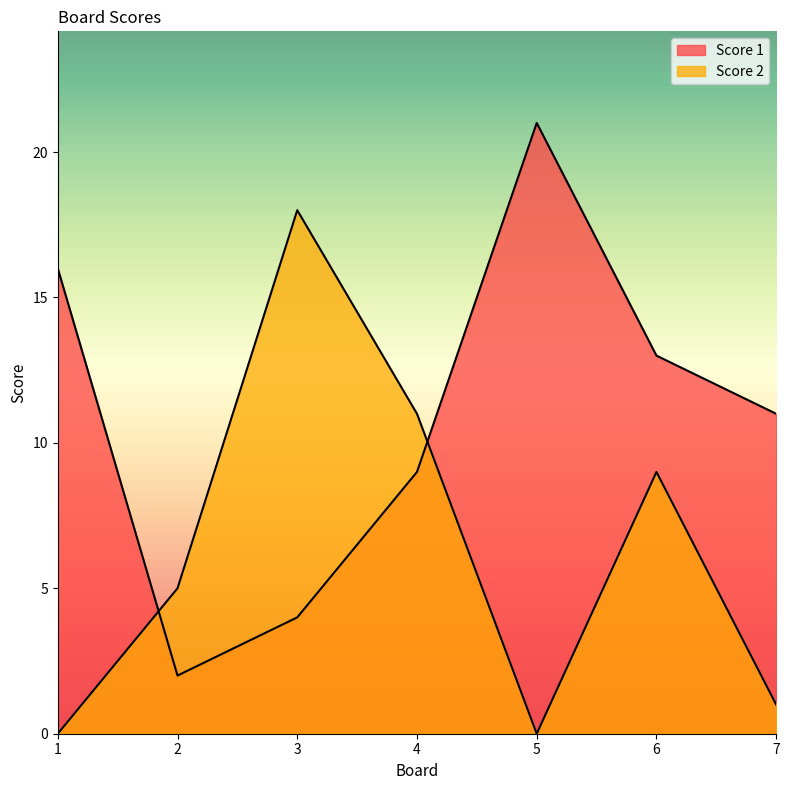

How many series are shown in this chart?

2